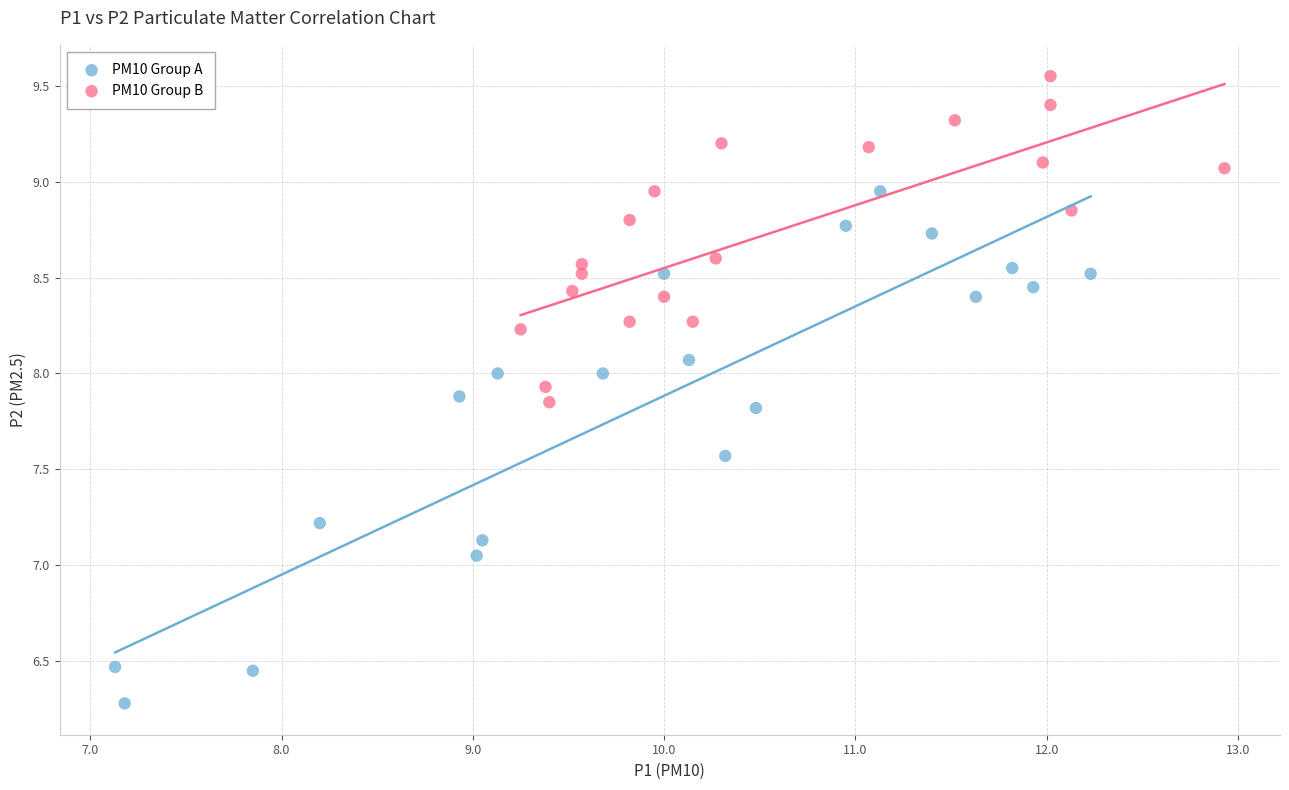

Which series reaches the minimum Y coordinate?

PM10 Group A